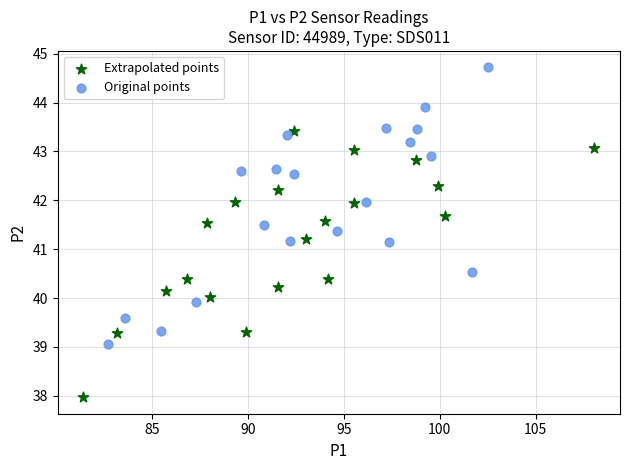

Which series contains the highest Y value?

Original points